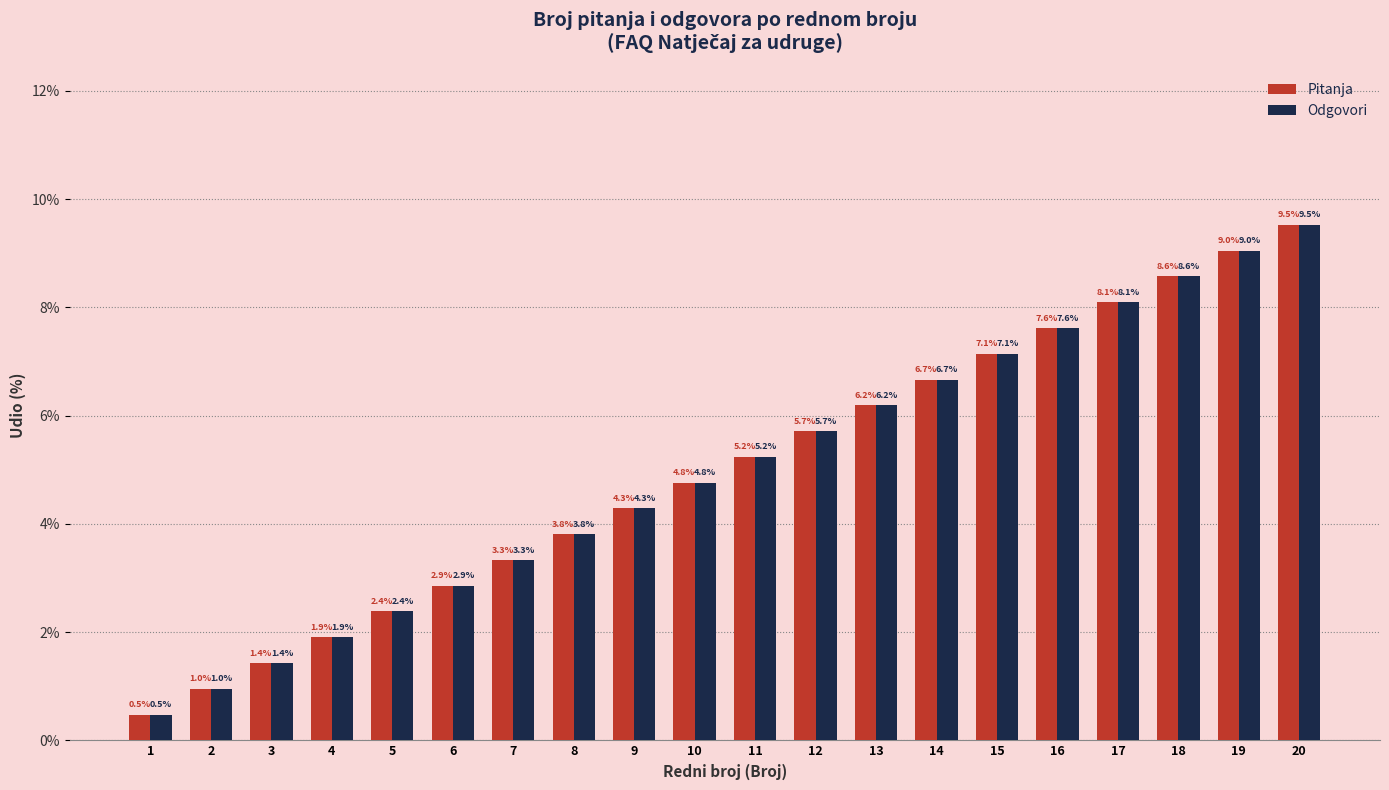

What is the difference between the maximum and minimum values in the Odgovori series?

9.0